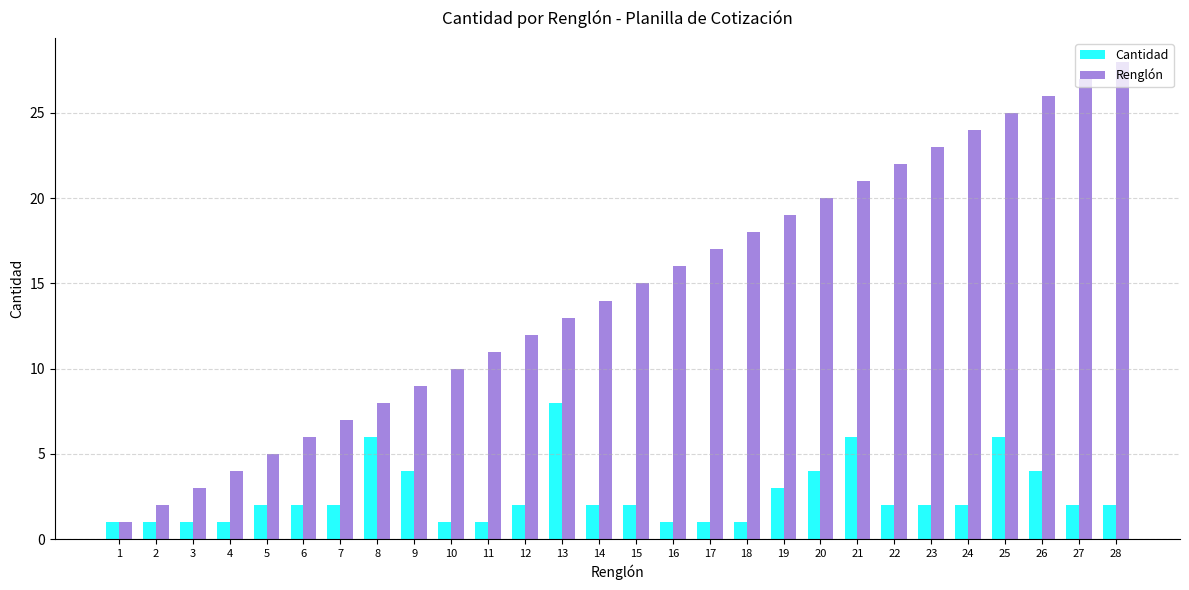

Are the bars horizontal?

No